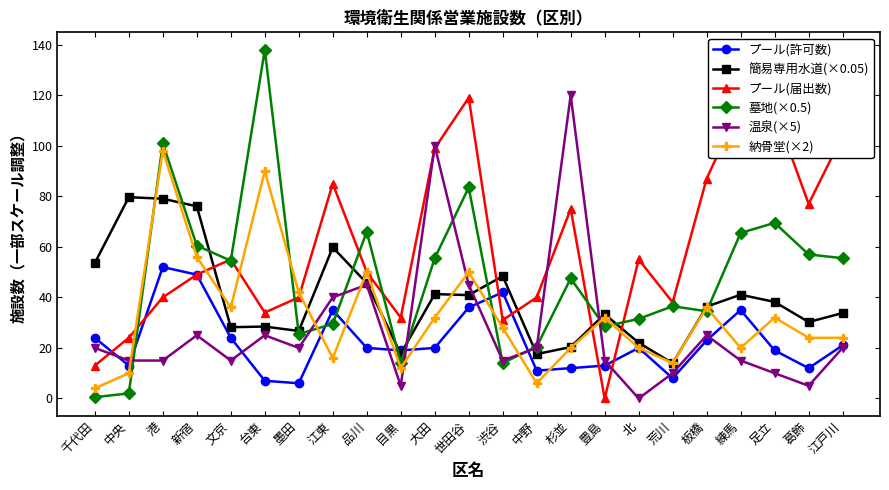

What is the approximate value of 温泉(×5) at 板橋?

25.0